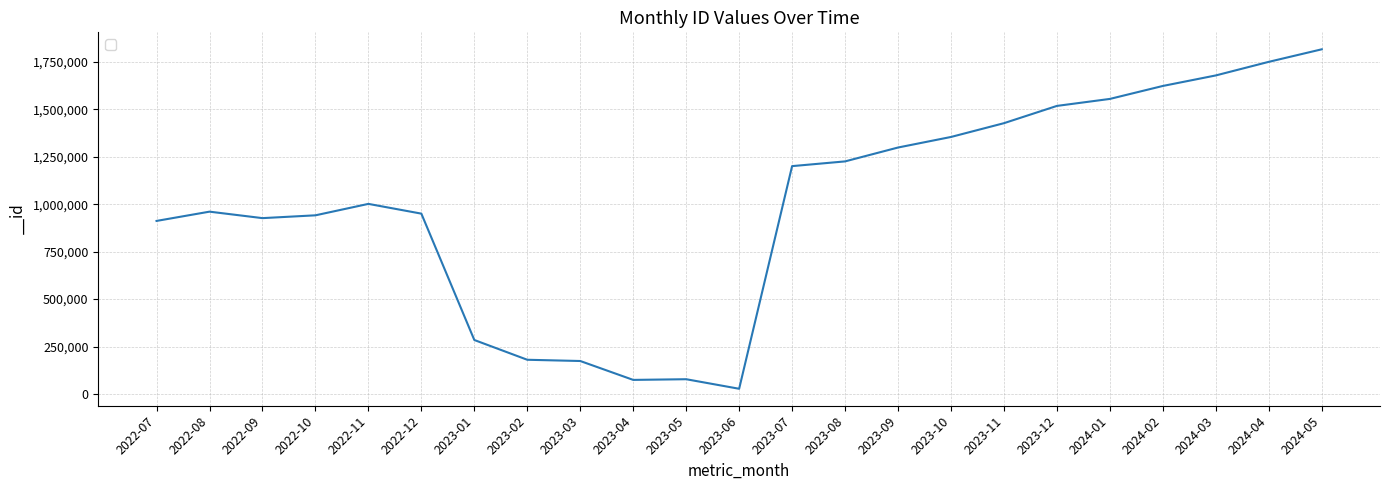

What position from the left is 2023-05?

11